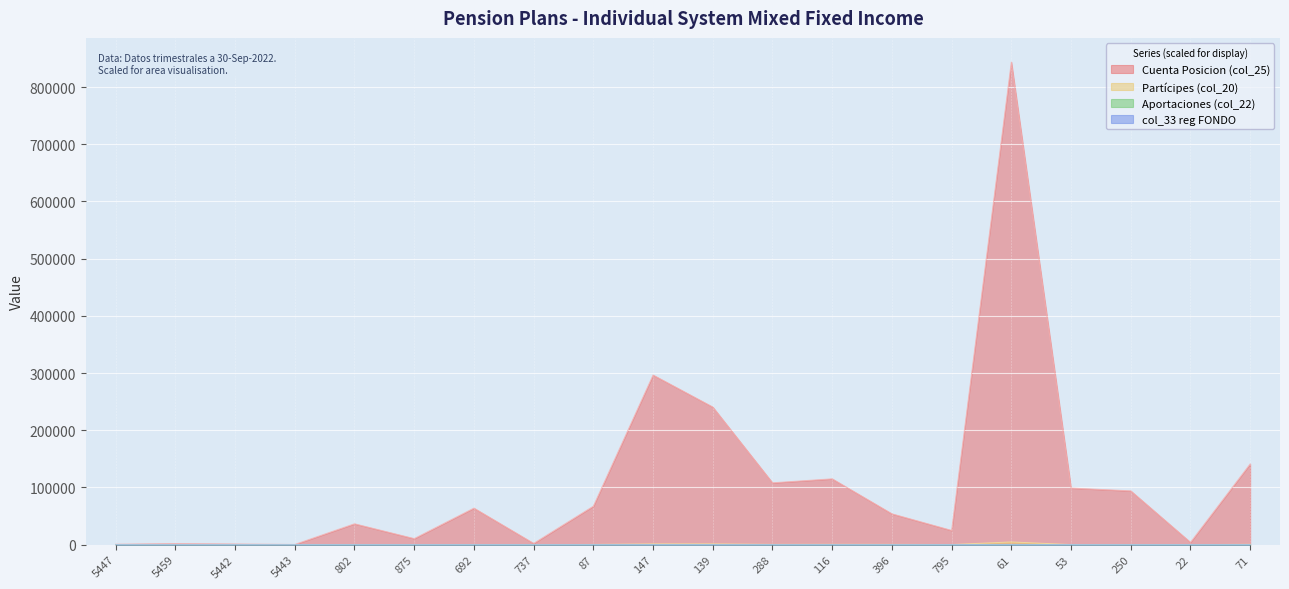

True or false: Partícipes (col_20) and Aportaciones (col_22) cross at least once.

False